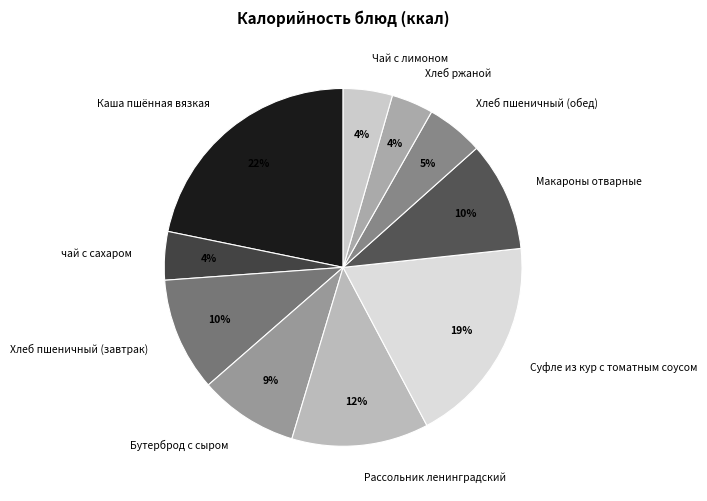

To the nearest percent, what is the difference between the largest and smallest slice percentages?

18%